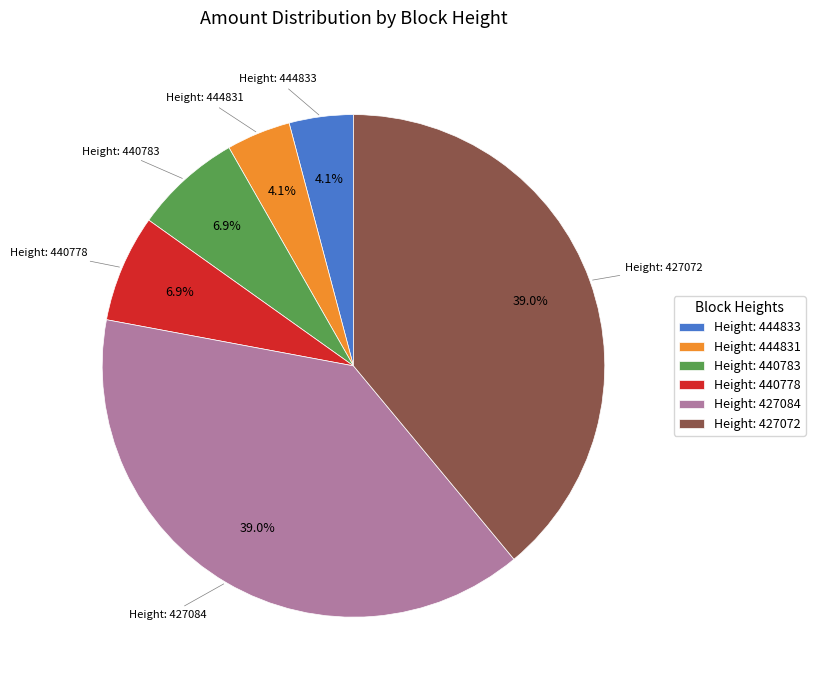

What percentage do Height: 440783 and Height: 440778 together represent?

13.8%